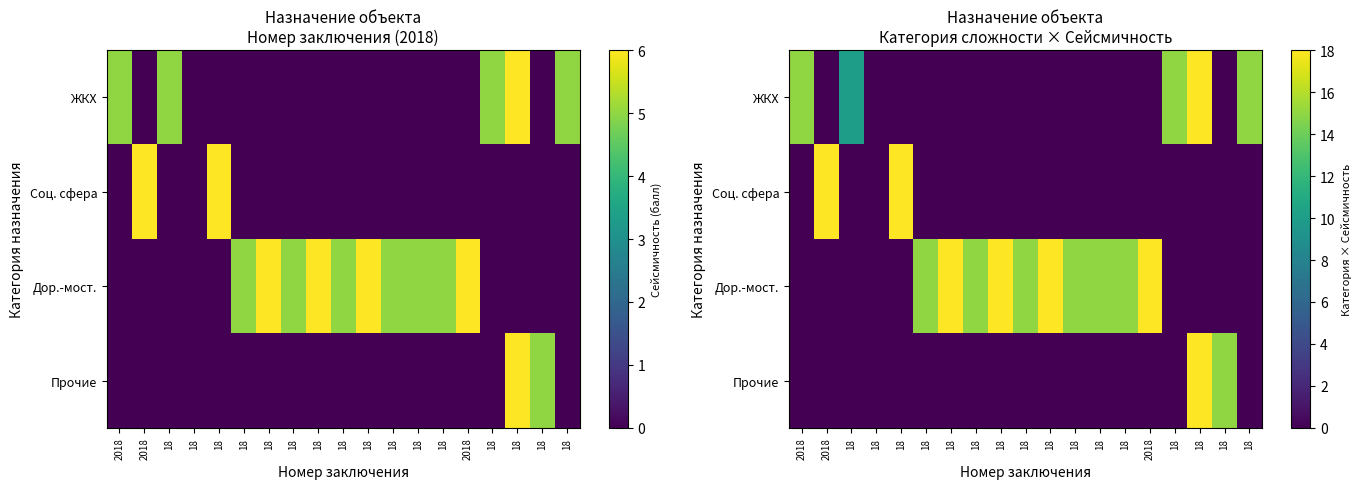

What is the difference between the maximum and minimum values in the Дор.-мост. series?

18